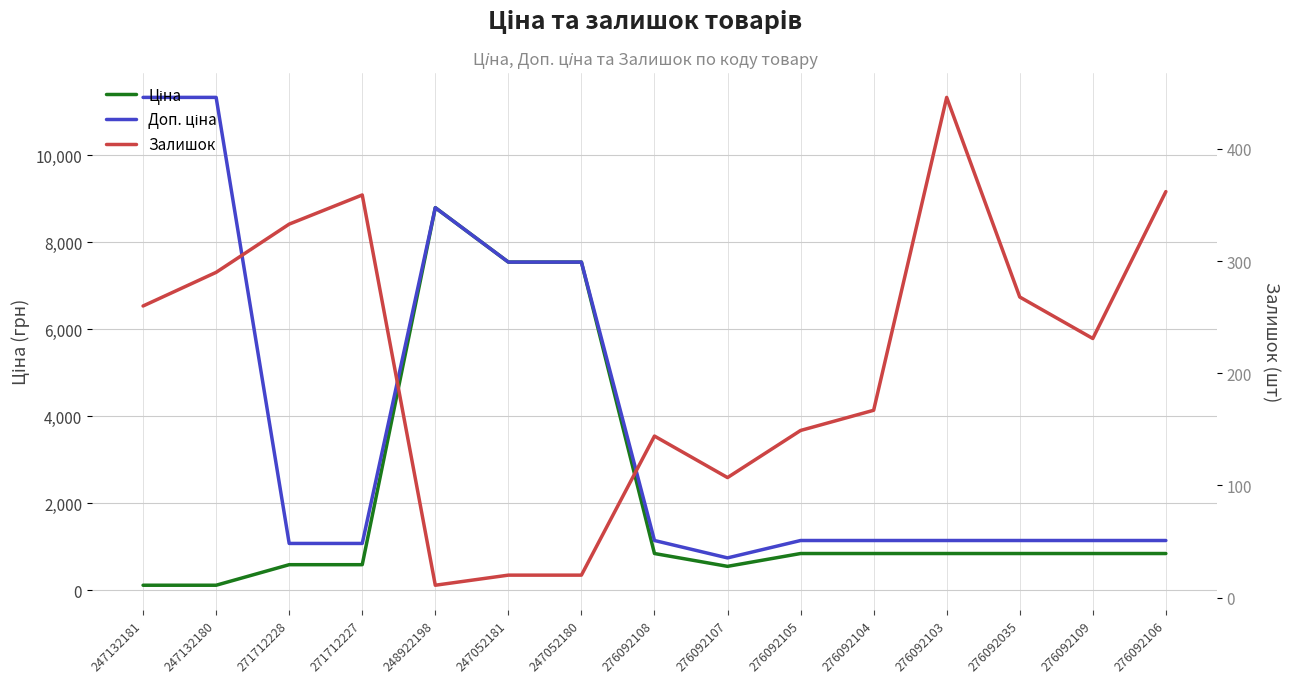

What is the maximum value shown in the chart?

11334.0